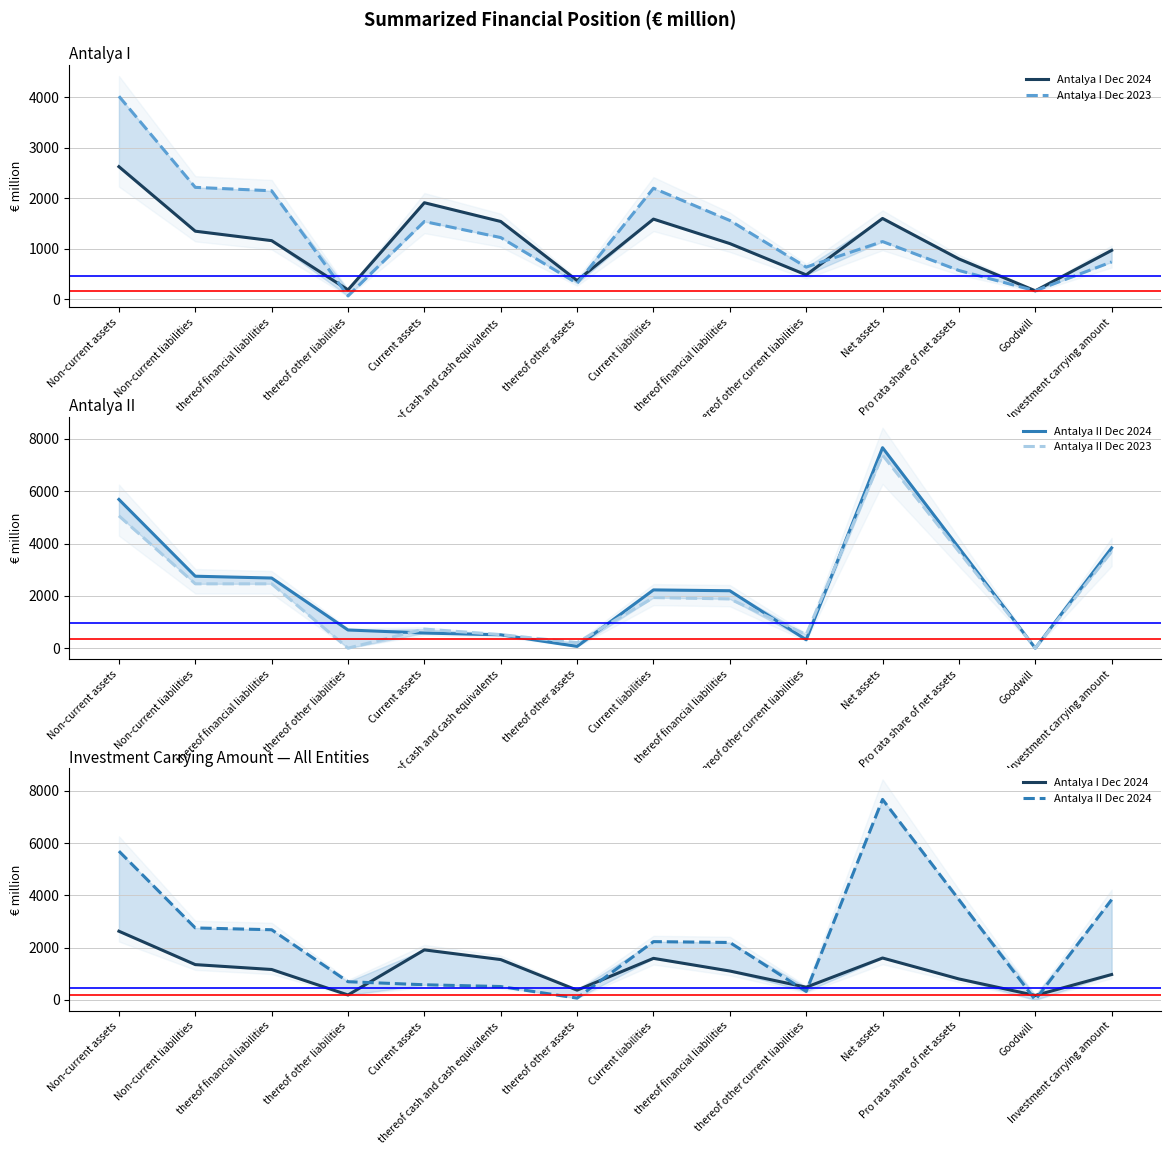

What is the difference between the highest and lowest values at Current liabilities?

639.2